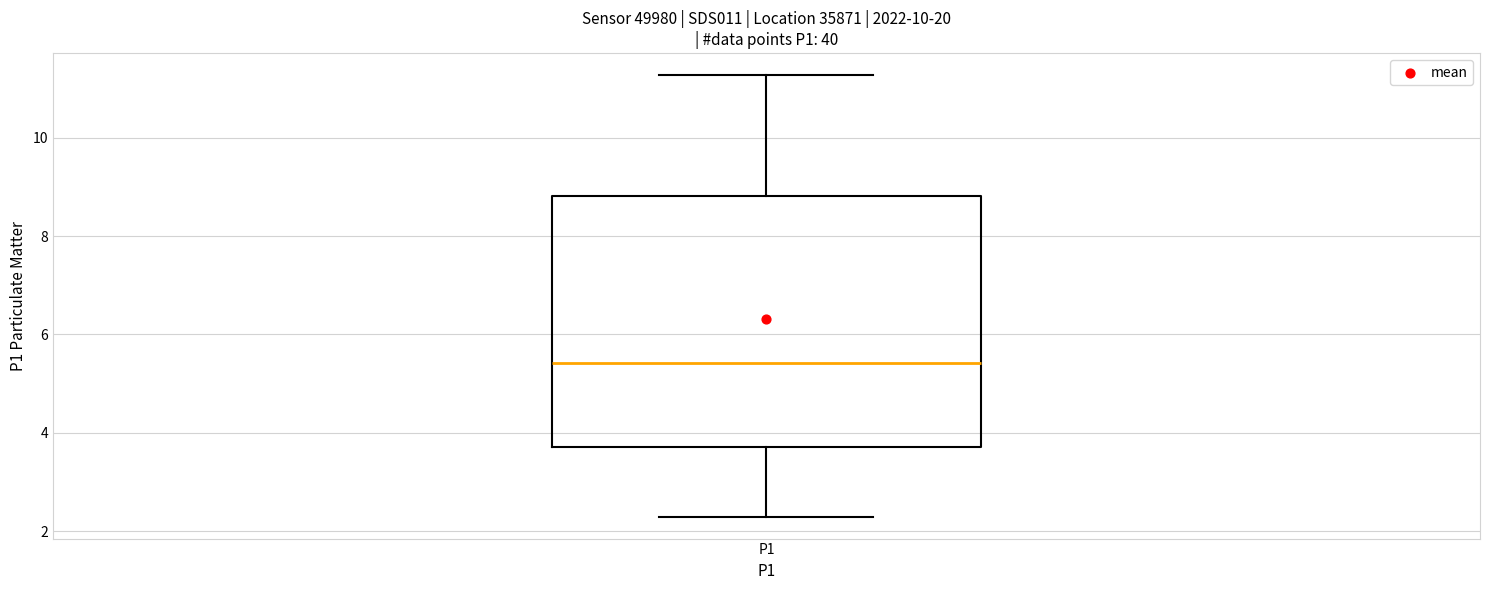

Where is the lower edge of the box for P1 on the y-axis? The values are not printed on the chart, so give them approximately, as read against the axis.

3.8